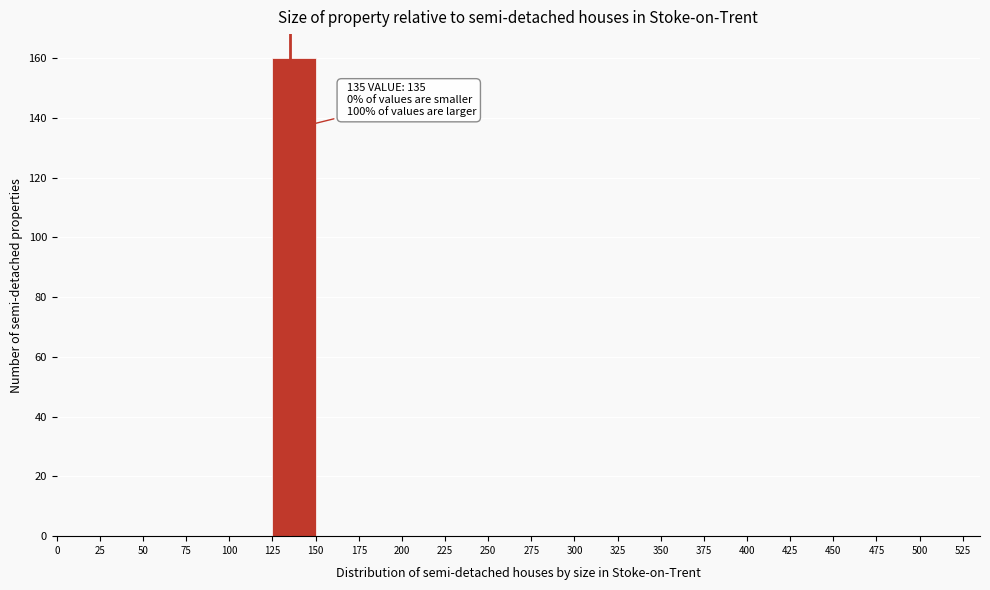

Which range on the x-axis has the tallest bar?

125 to 150